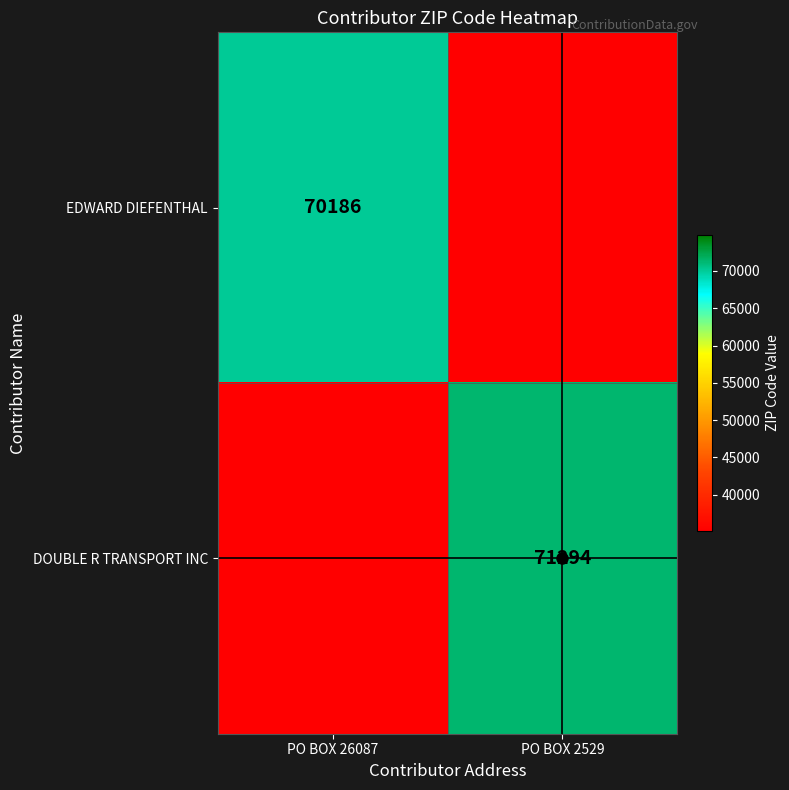

The value of DOUBLE R TRANSPORT INC at PO BOX 2529 is 71294. True or false?

True